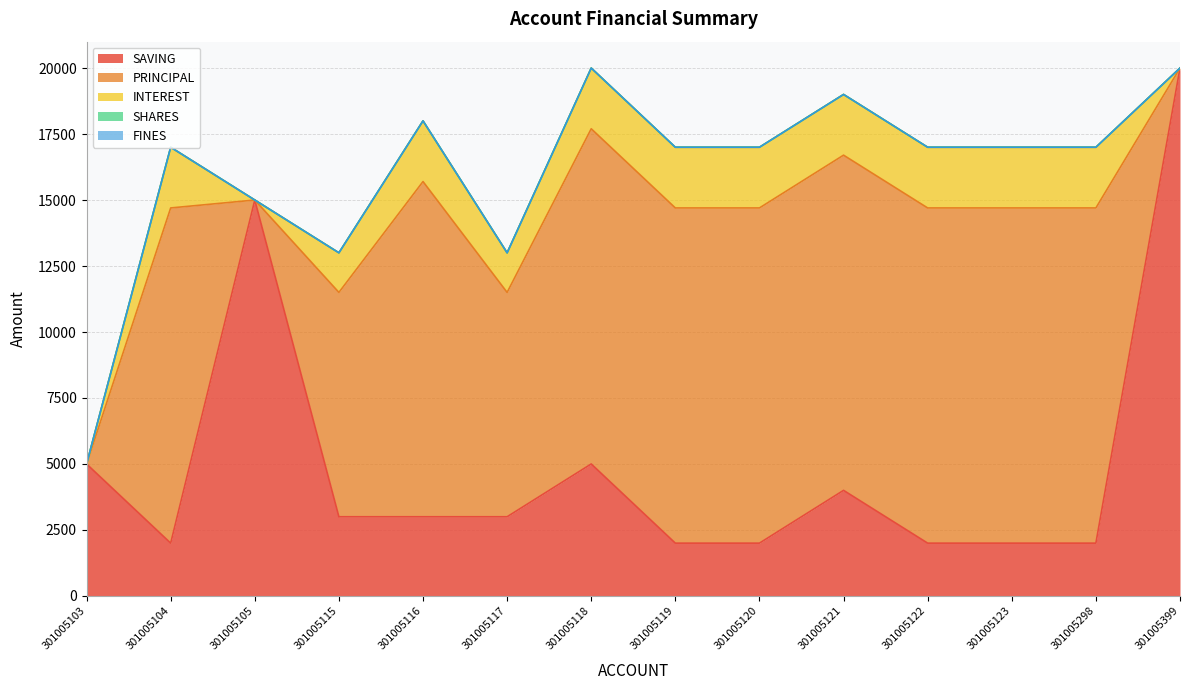

List the labels in order of SHARES value, smallest first.

301005103, 301005104, 301005105, 301005115, 301005116, 301005117, 301005118, 301005119, 301005120, 301005121, 301005122, 301005123, 301005298, 301005399